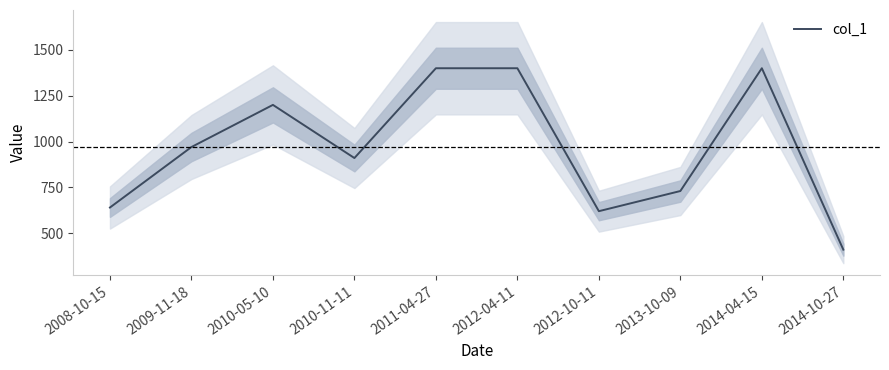

What is the average value?

968